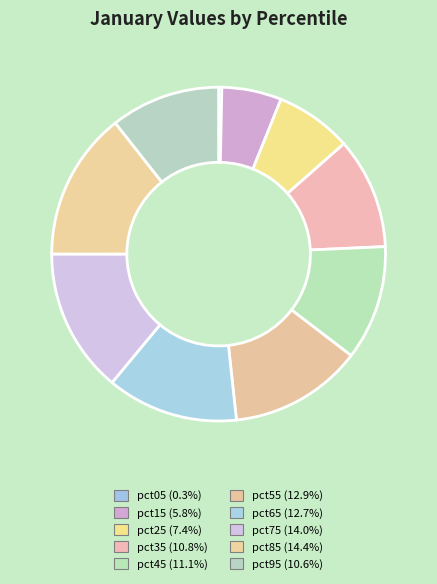

What is the change in value from pct65 to pct75?

+0.1